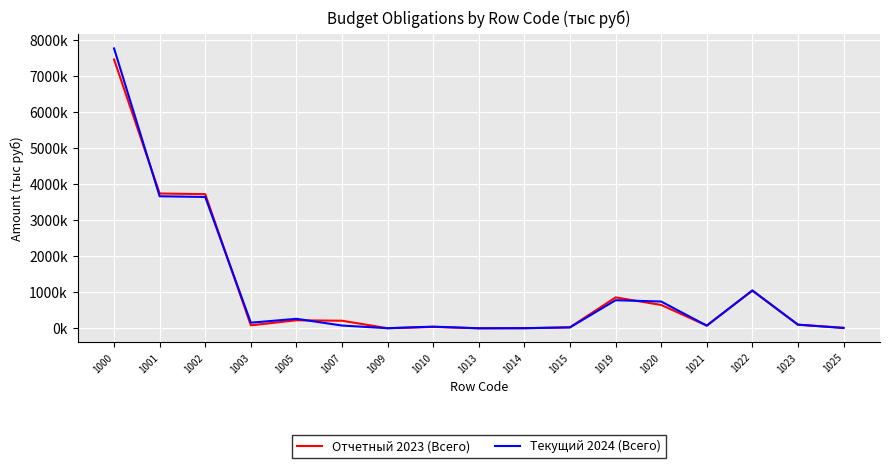

What is the sum of all Текущий 2024 (Всего) values?

18421193.7